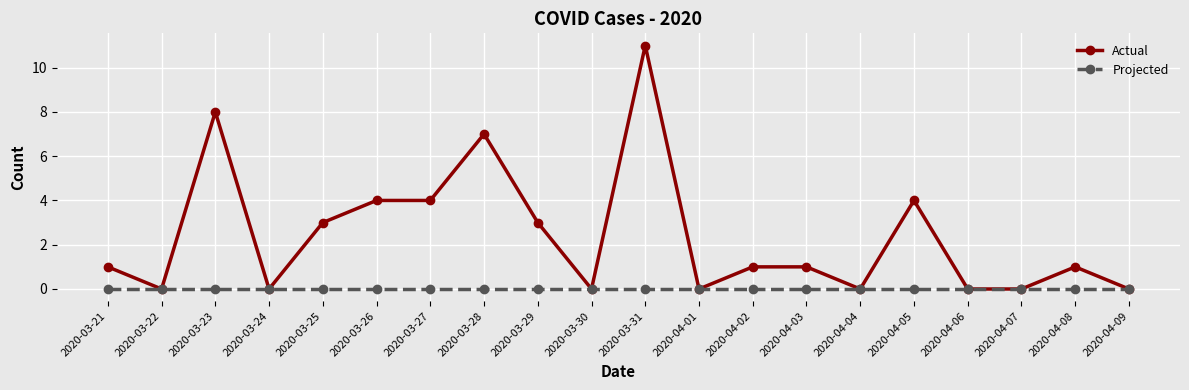

What position from the right is 2020-04-03?

7